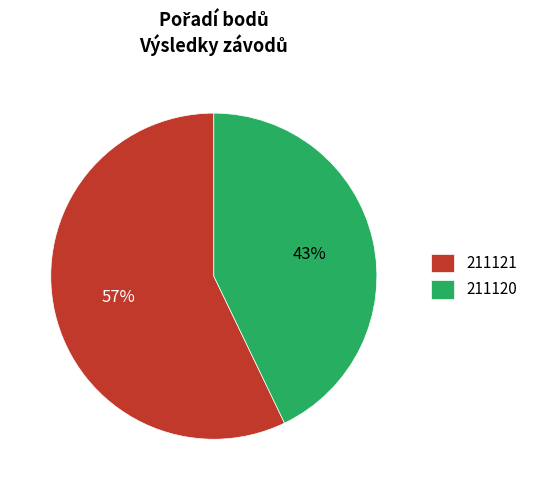

Do 211120 and 211121 together represent more than half of the pie?

Yes